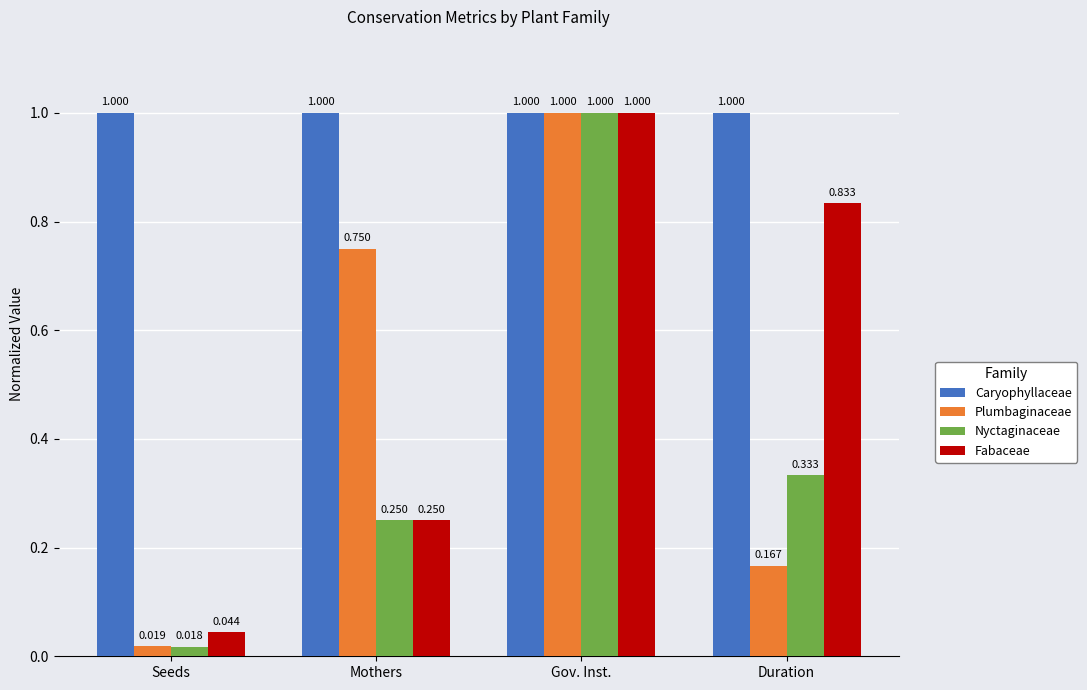

Are the bars grouped side by side (vs. stacked)?

Yes